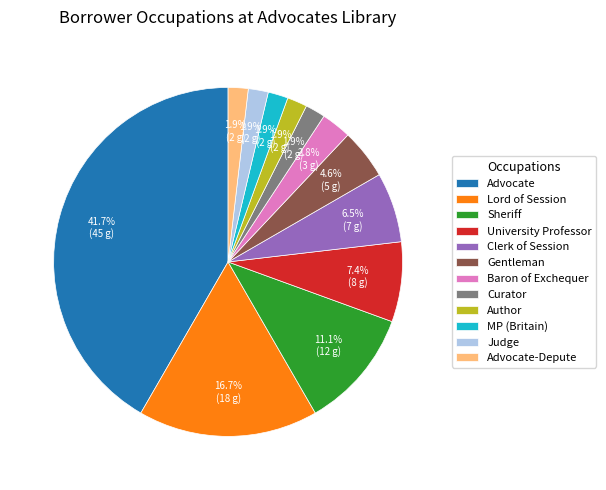

What is the largest slice in the pie chart?

Advocate